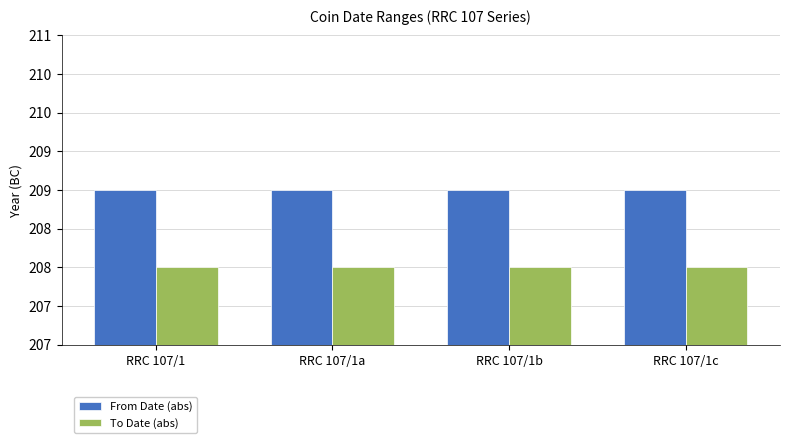

What is the sum of the From Date (abs) values at RRC 107/1a and RRC 107/1?

418